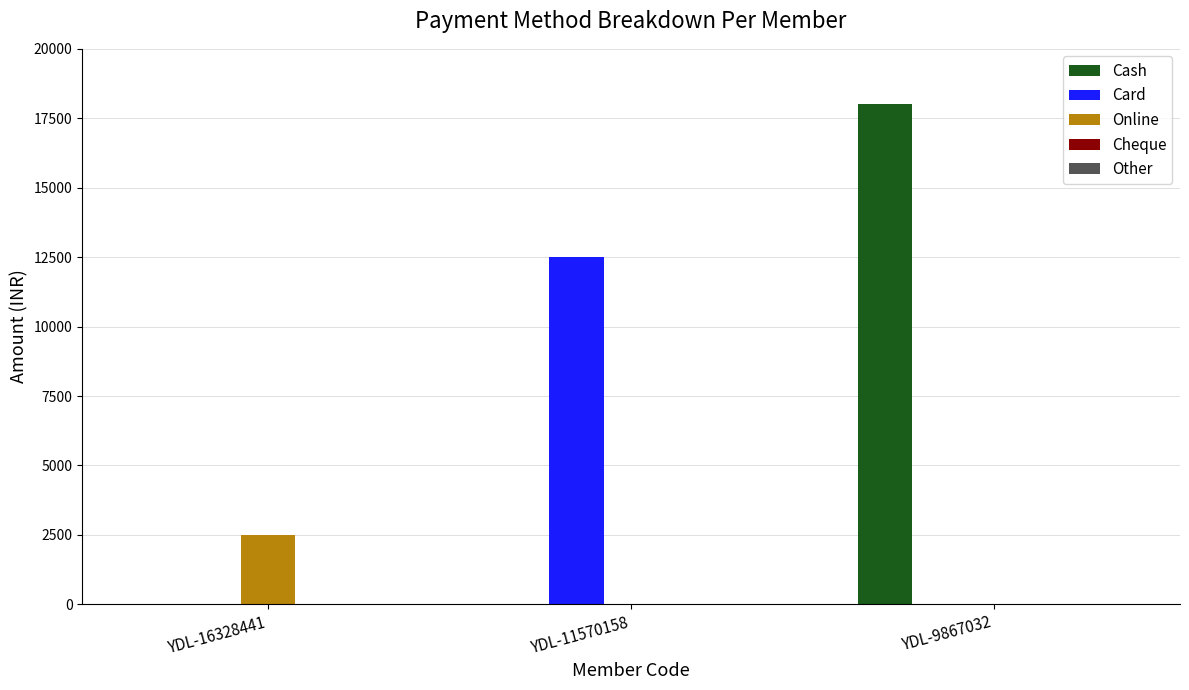

Between YDL-16328441 and YDL-9867032, which series saw the biggest shift?

Cash